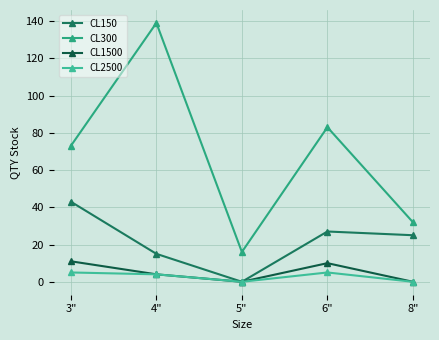

What is the average value of the CL1500 series?

5